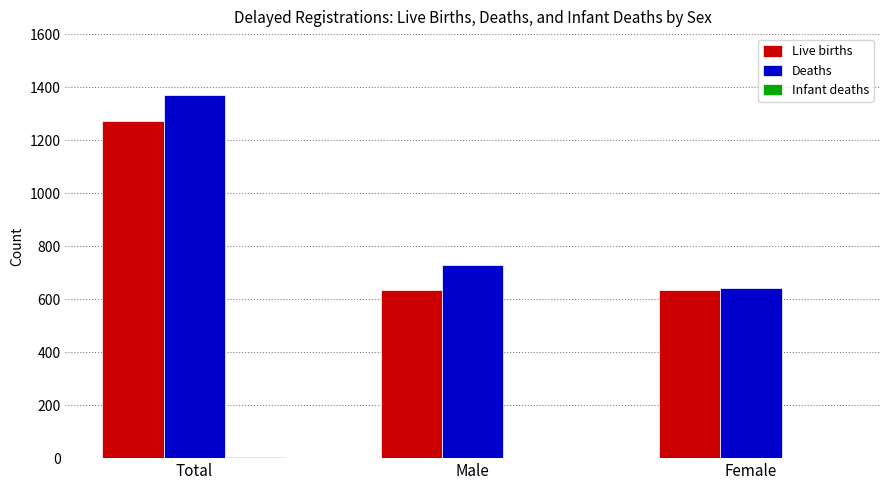

True or false: Deaths has a value of 642 at Female.

True